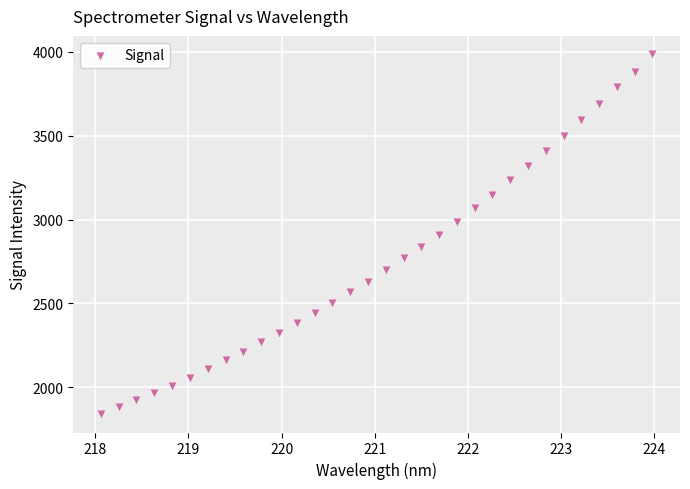

What is the range of X values (max minus min)?

5.9